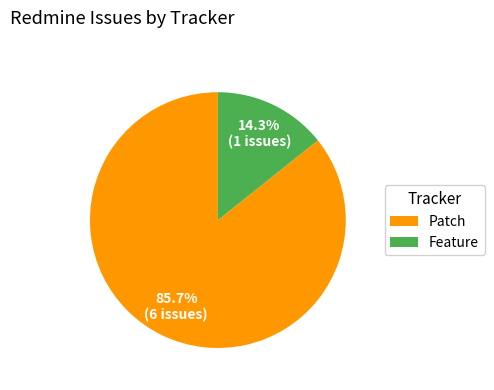

Is the sum of Patch and Feature greater than half?

Yes